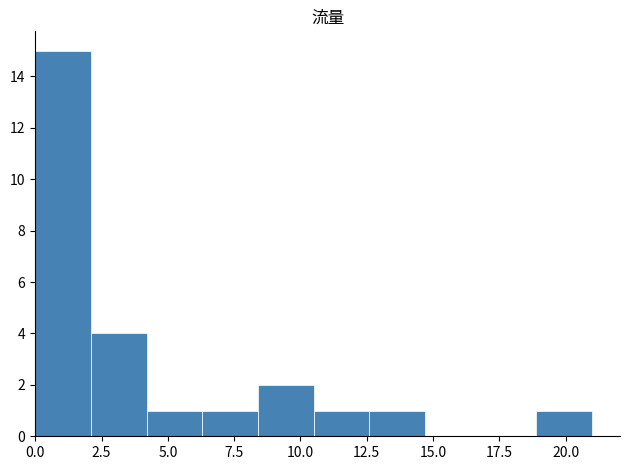

How tall is the bar that spans 10.5 to 12.6 on the x-axis? Neither the bar edges nor the heights are printed on the chart, so give them approximately, as read against the axes.

1